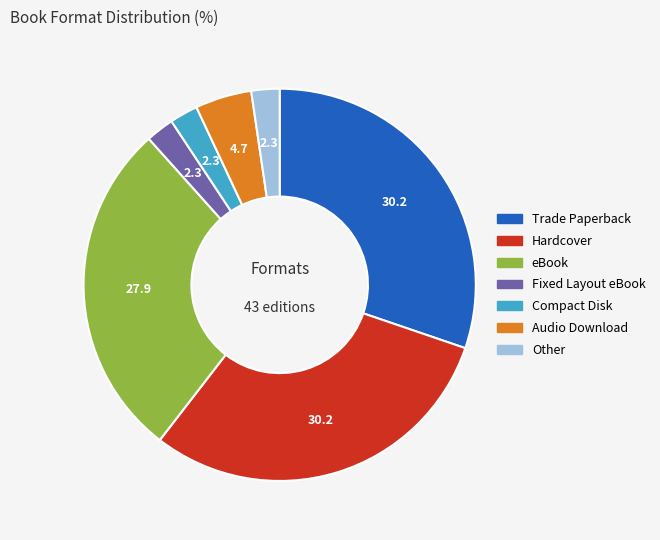

Is there a majority slice in this chart?

No